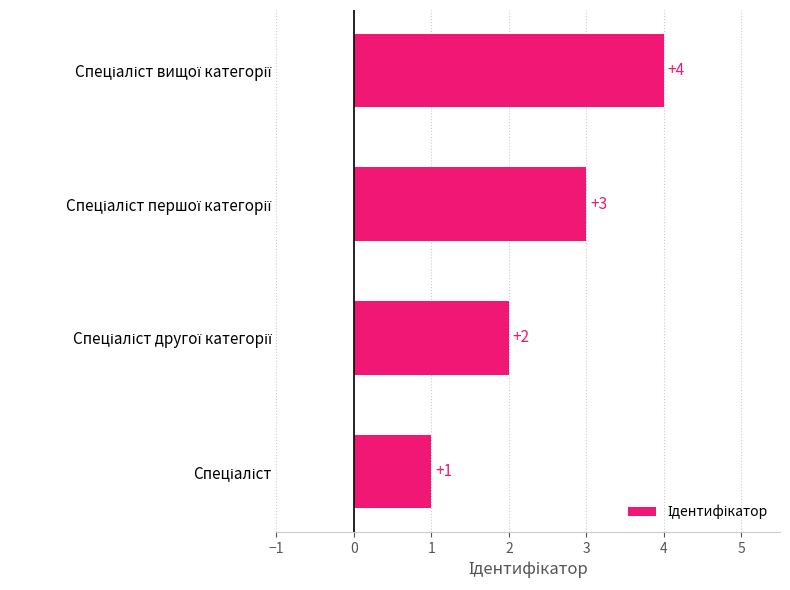

What is the difference between the maximum and minimum values?

3